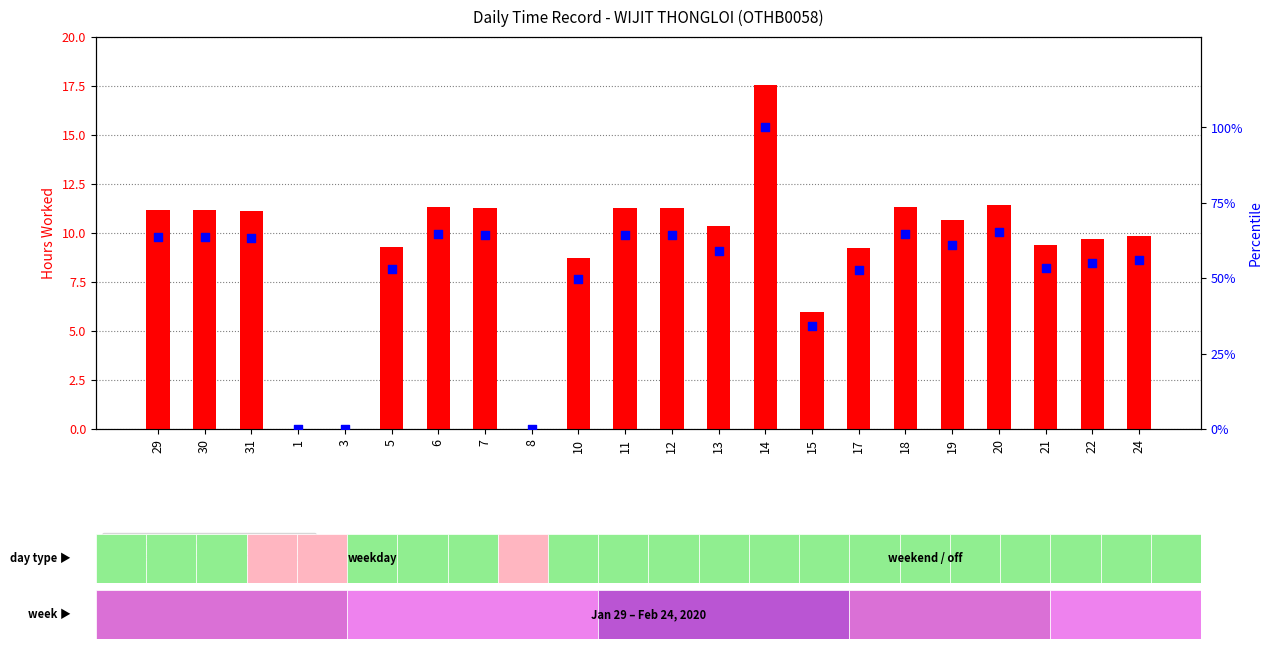

Is the value of percentile rank within the sample at 17 greater than the value of hours worked at 24?

Yes